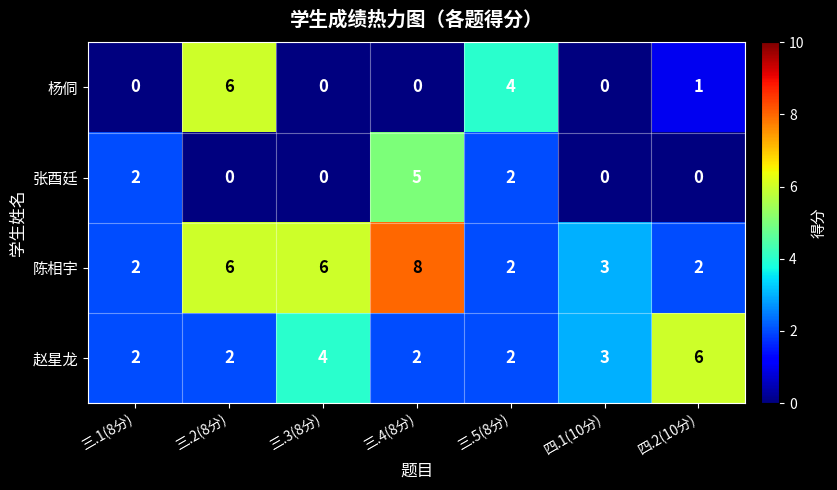

What is the difference between the highest and lowest values at 四.1(10分)?

3